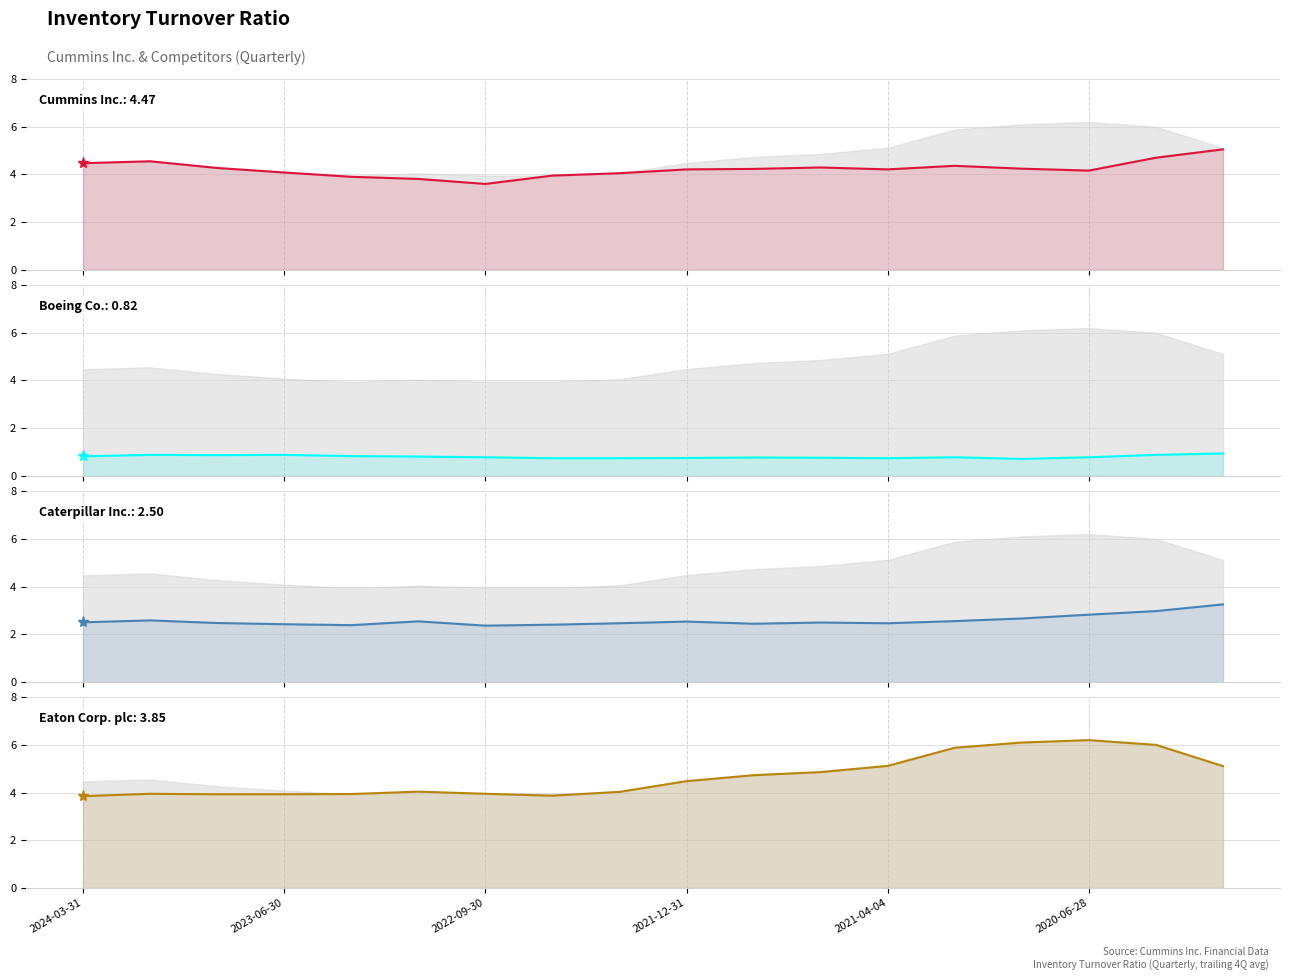

After their last crossing, which series has the higher values: Eaton Corp. plc or Cummins Inc.?

Eaton Corp. plc